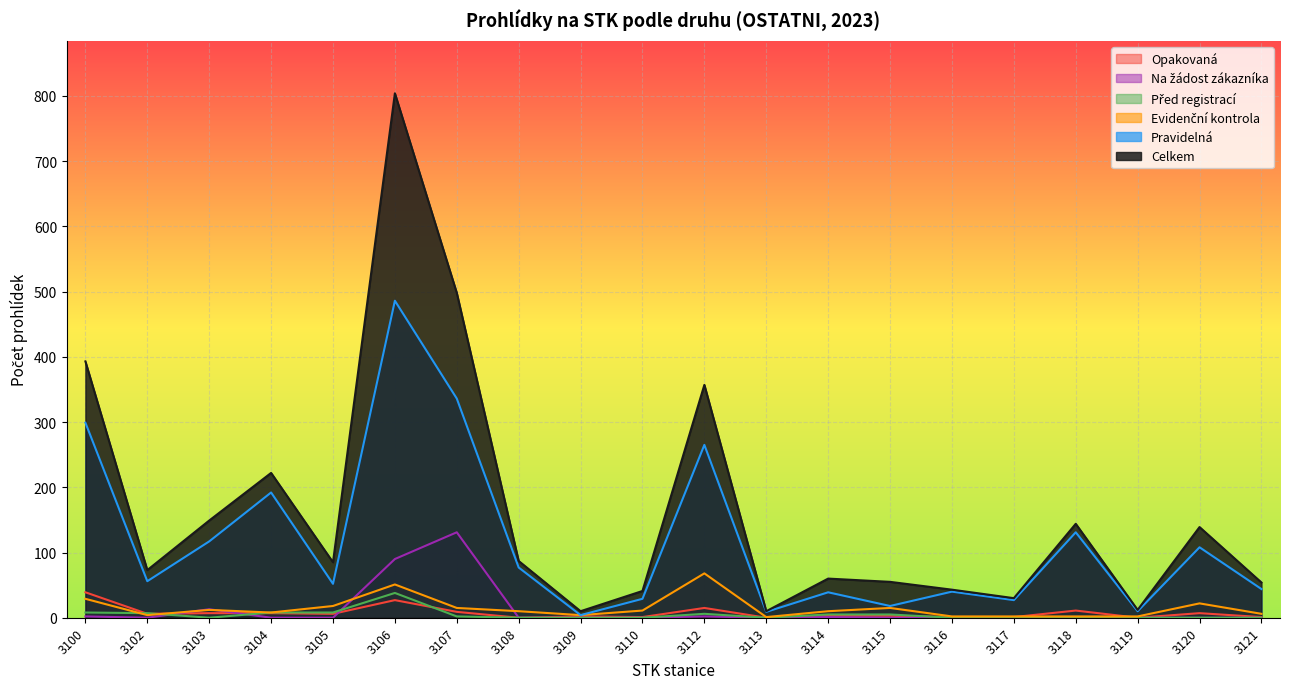

What is the average value of the Opakovaná series?

7